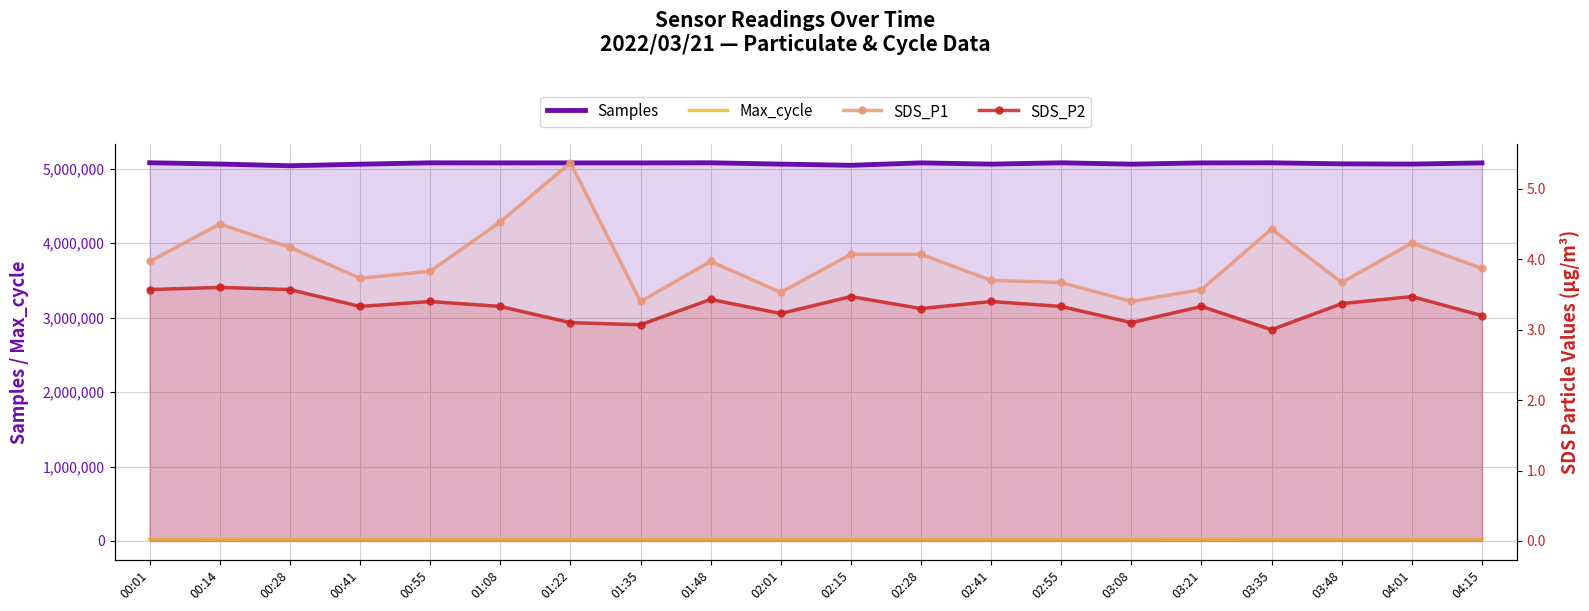

How many interior local peaks does the Max_cycle series have?

4